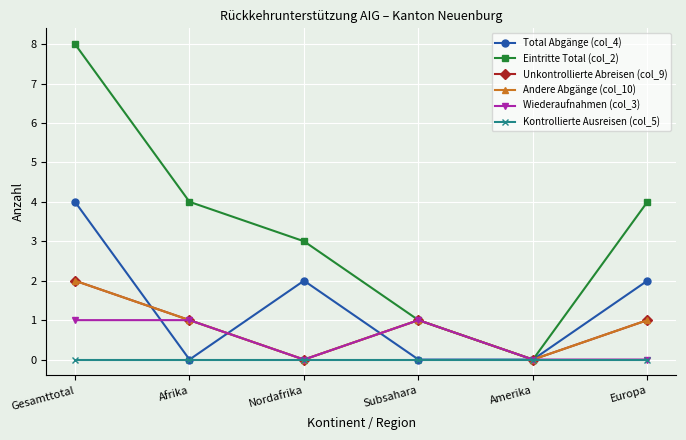

Is the value of Total Abgänge (col_4) at Amerika greater than the value of Wiederaufnahmen (col_3) at Europa?

No